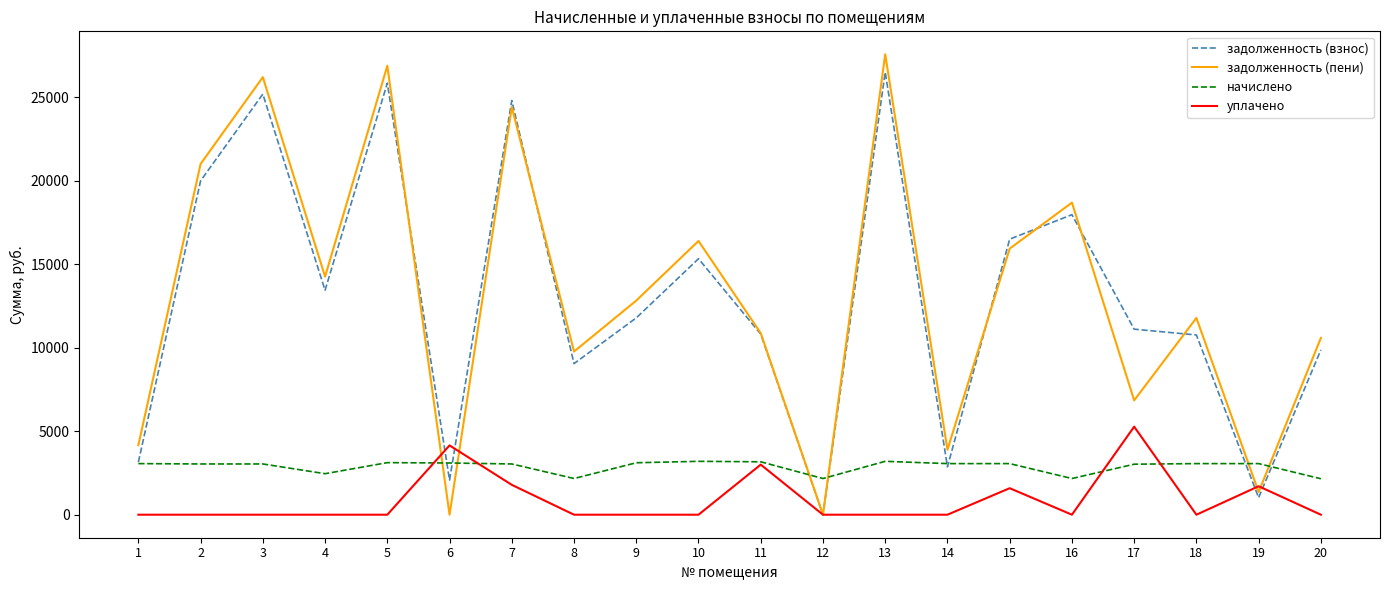

What is the sum of the задолженность (пени) values at 20 and 5?

37468.6